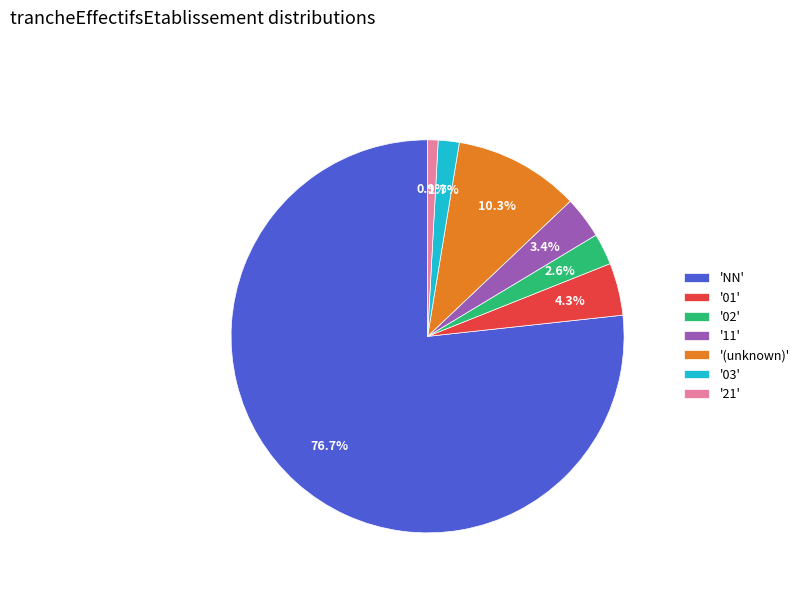

Does any single category account for the majority?

Yes